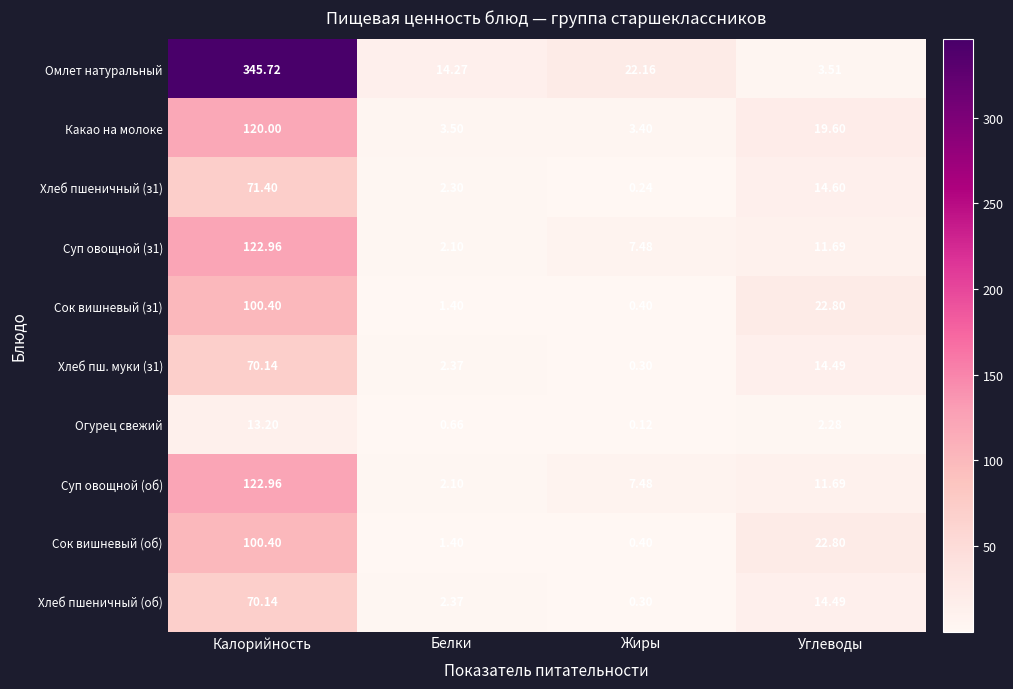

Which series changed the most between Калорийность and Белки?

Омлет натуральный